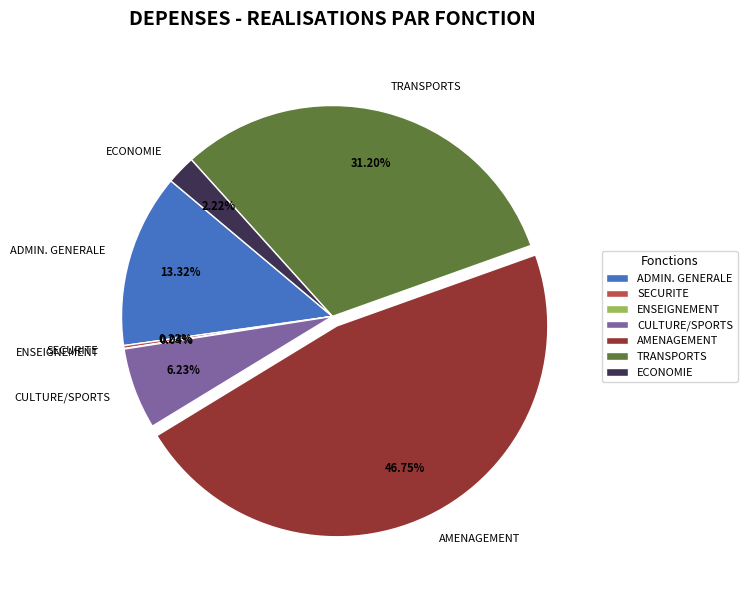

Does ECONOMIE account for over 50% of the chart?

No